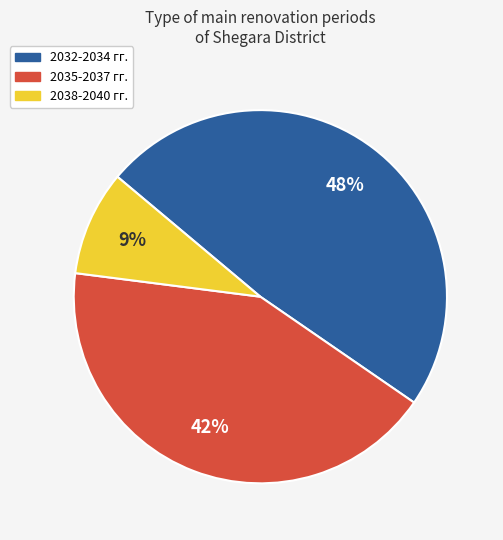

Does 2038-2040 гг. represent more than half of the total?

No